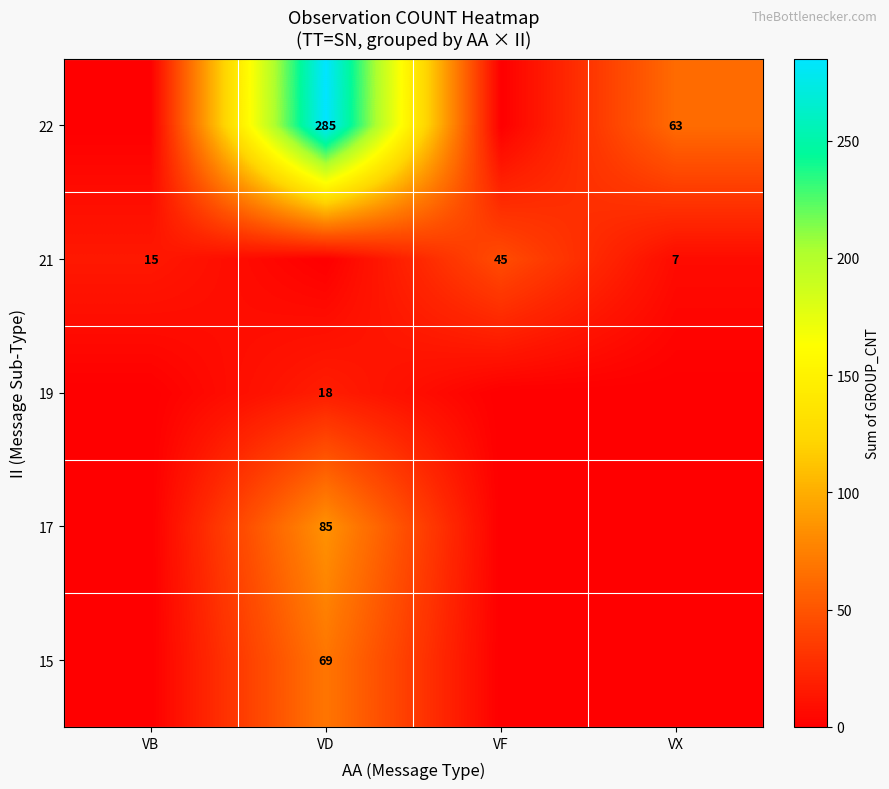

The value of 21 at VF is 45. True or false?

True